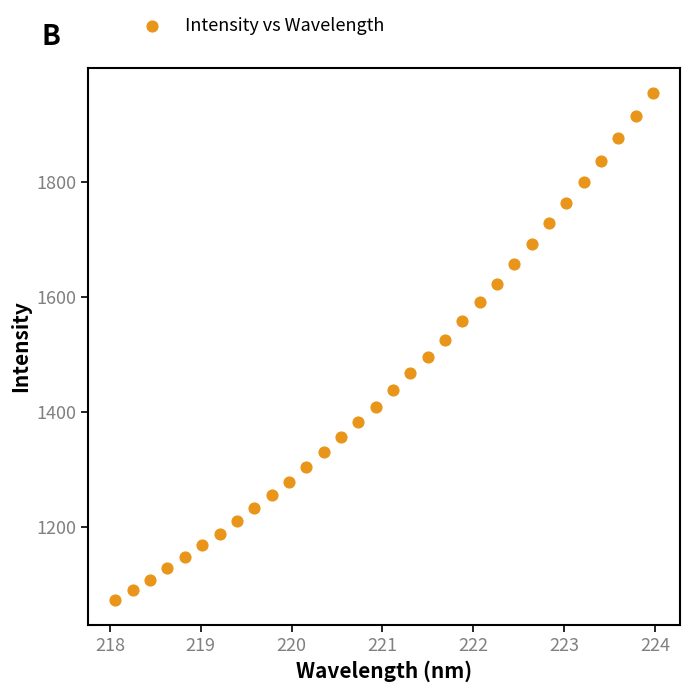

What is the range of Y values (max minus min)?

881.6